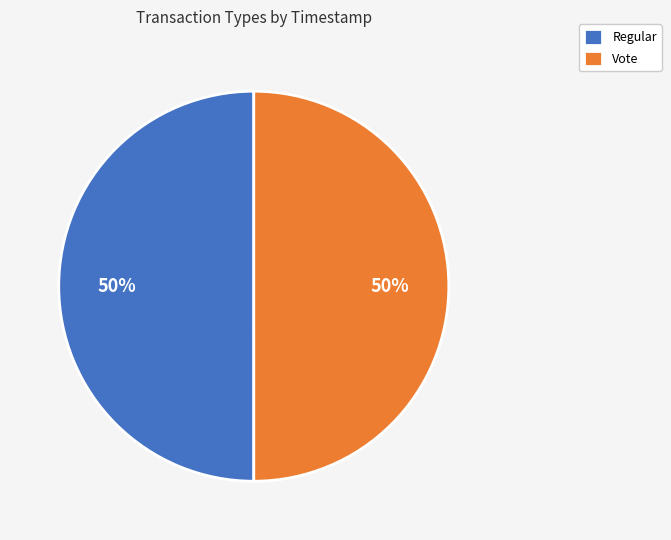

Is it true that Regular is 42% of the pie?

False